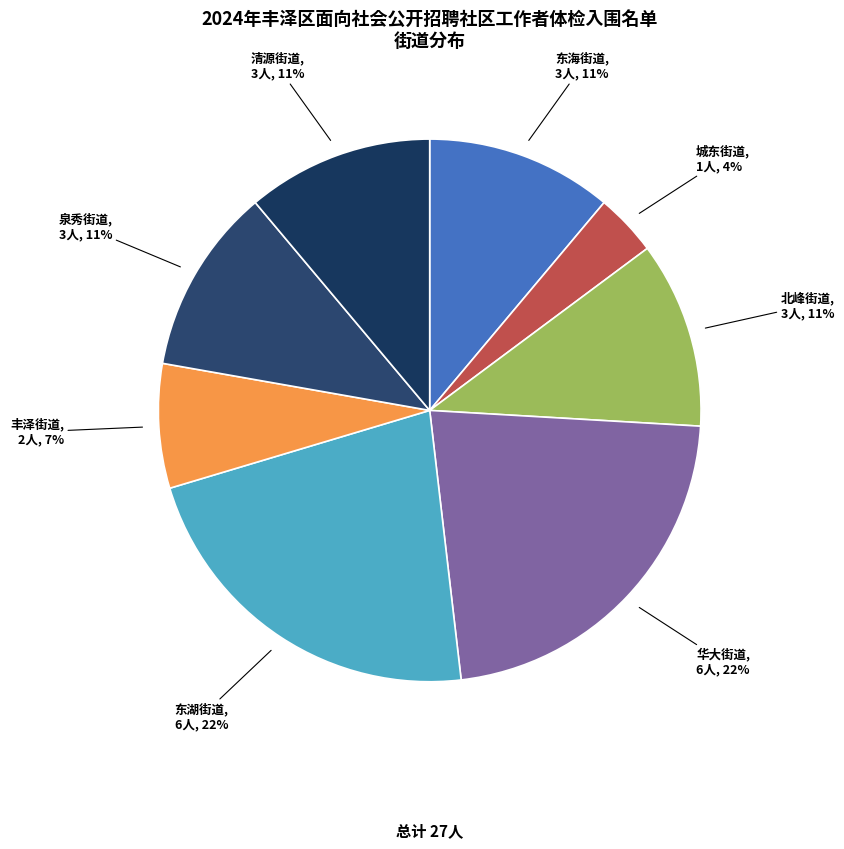

Is there a majority slice in this chart?

No